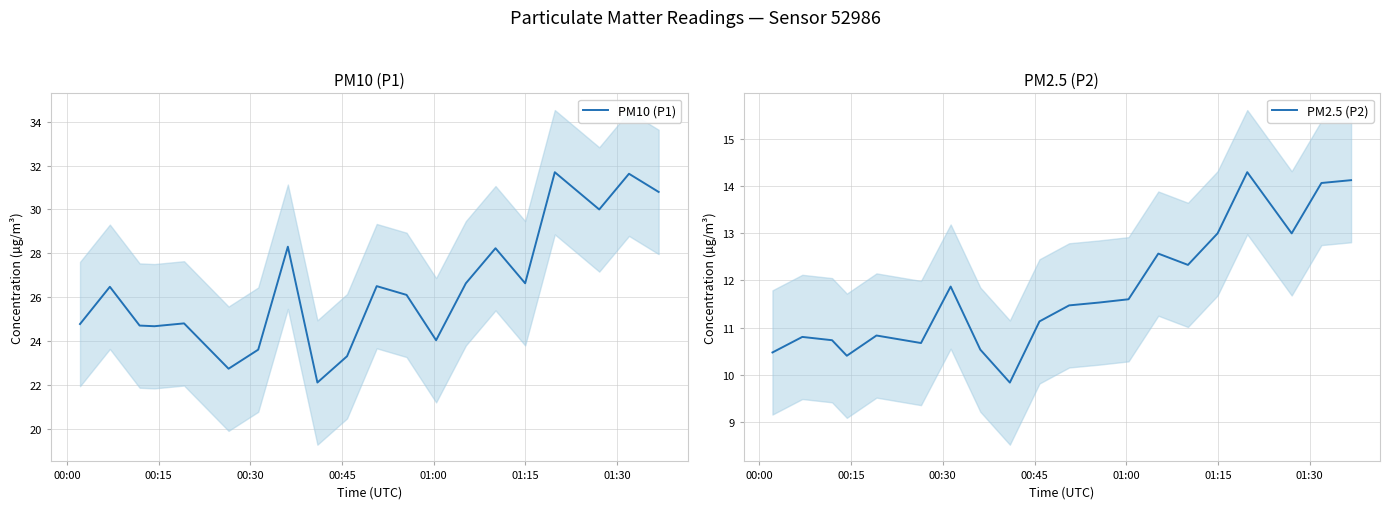

The value of PM10 (P1) at 01:15 is 37.1. True or false?

False